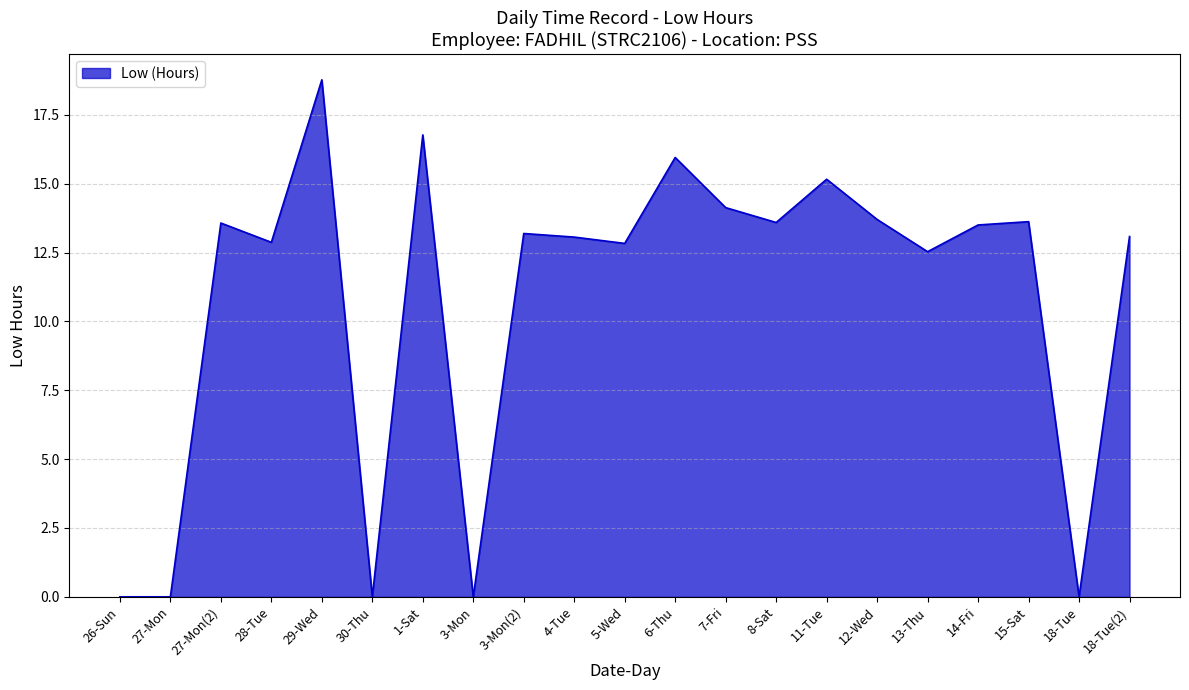

At which category does the chart reach its peak across all series?

29-Wed